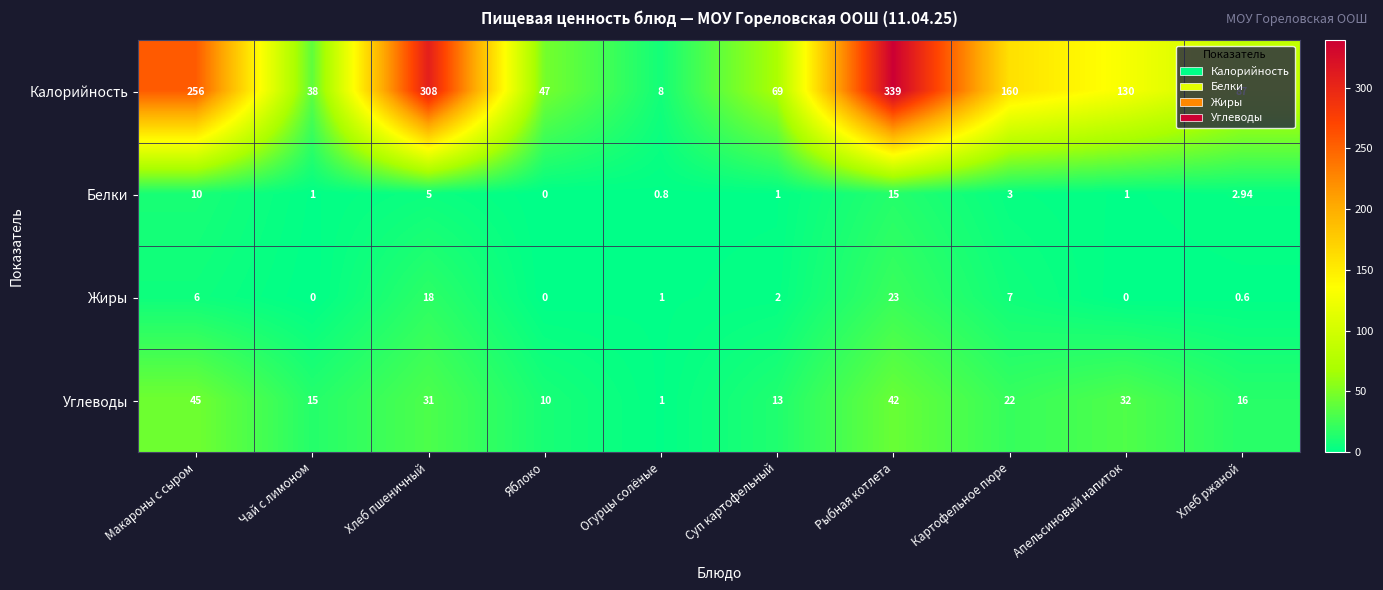

At which label does Белки reach its peak?

Рыбная котлета